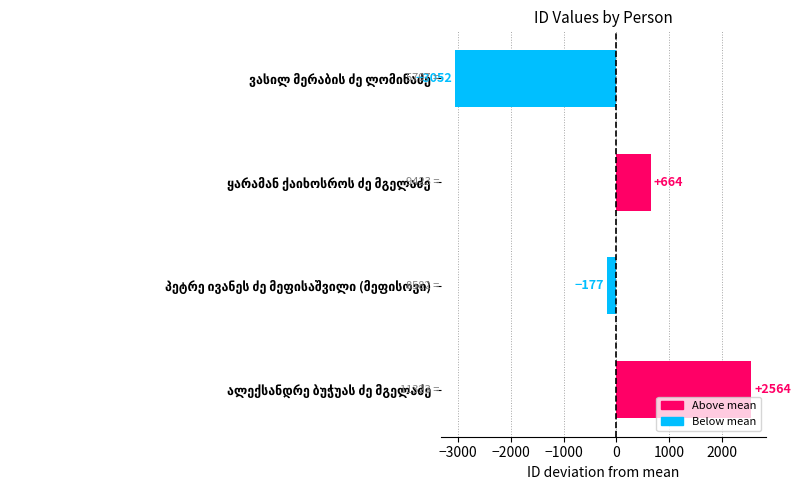

What is the difference between the maximum and second lowest values?

2741.0